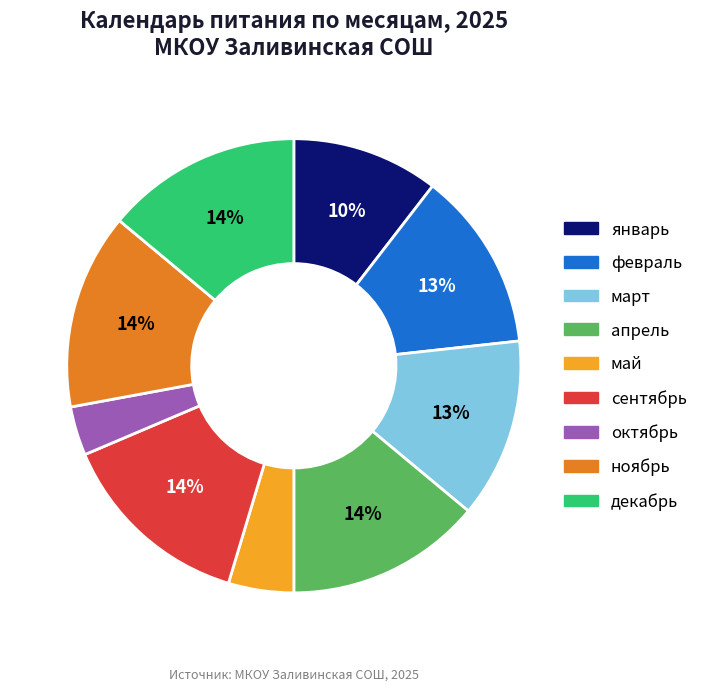

Is there a majority slice in this chart?

No